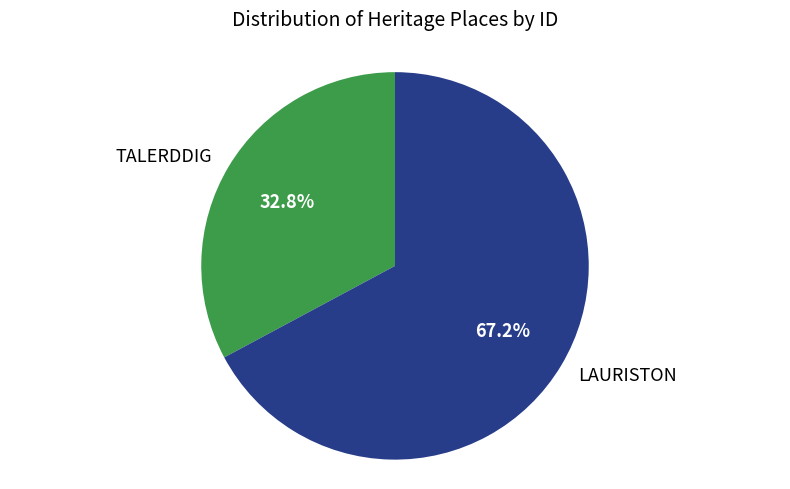

Rank the categories by value from lowest to highest.

TALERDDIG, LAURISTON